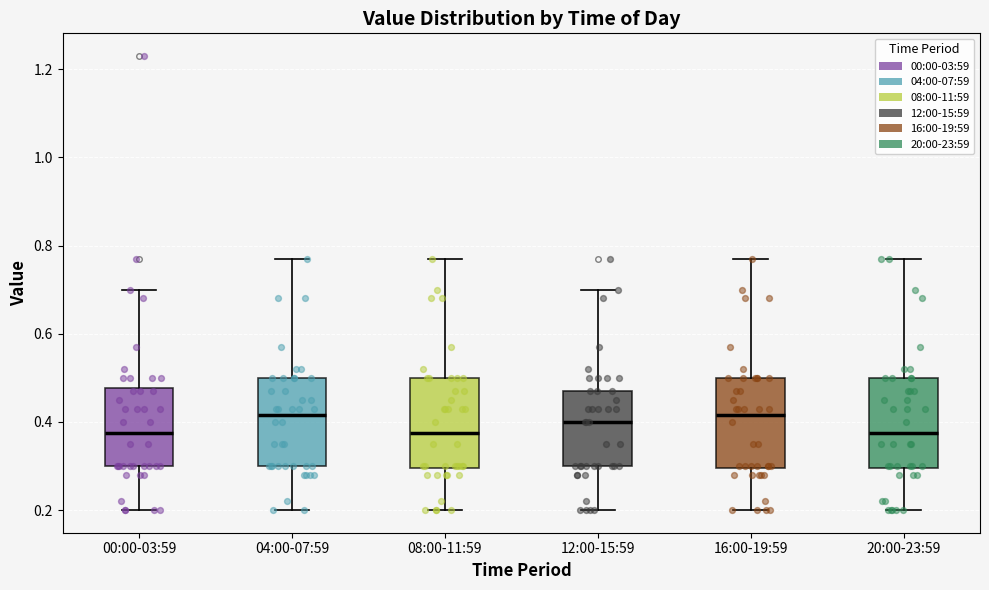

Reading left to right, read every box against the y-axis: the position of its median line, the range the box covers, and the ends of its whiskers. The values are not printed on the chart, so give them approximately, as read against the axis.

00:00-03:59: median 0.38, box 0.30 to 0.48, whiskers 0.20 to 0.70
04:00-07:59: median 0.42, box 0.30 to 0.50, whiskers 0.20 to 0.78
08:00-11:59: median 0.38, box 0.30 to 0.50, whiskers 0.20 to 0.78
12:00-15:59: median 0.40, box 0.30 to 0.48, whiskers 0.20 to 0.70
16:00-19:59: median 0.42, box 0.30 to 0.50, whiskers 0.20 to 0.78
20:00-23:59: median 0.38, box 0.30 to 0.50, whiskers 0.20 to 0.78